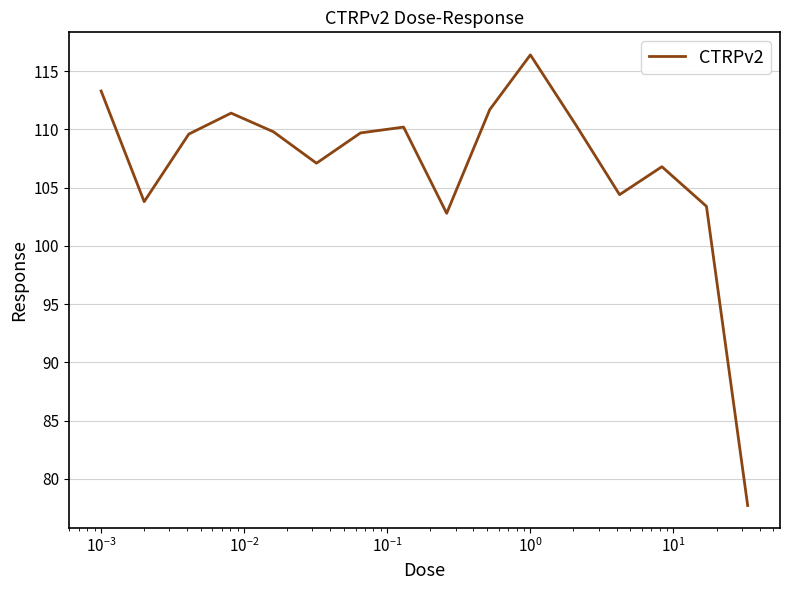

What is the smallest value displayed?

77.7